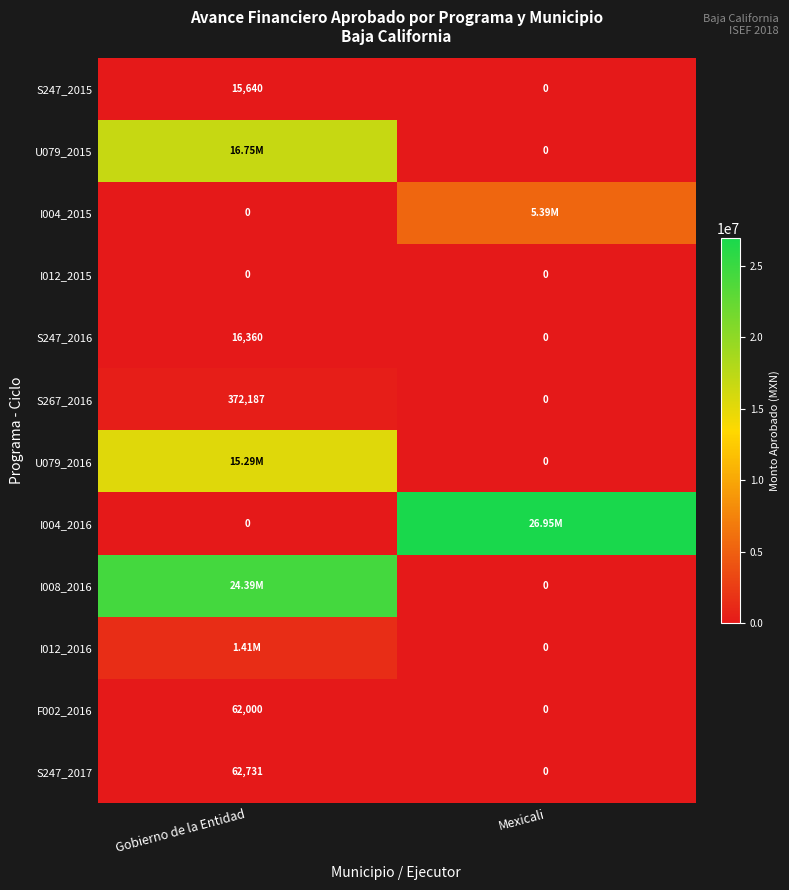

Which category has the highest value in the F002_2016 series?

Gobierno de la Entidad